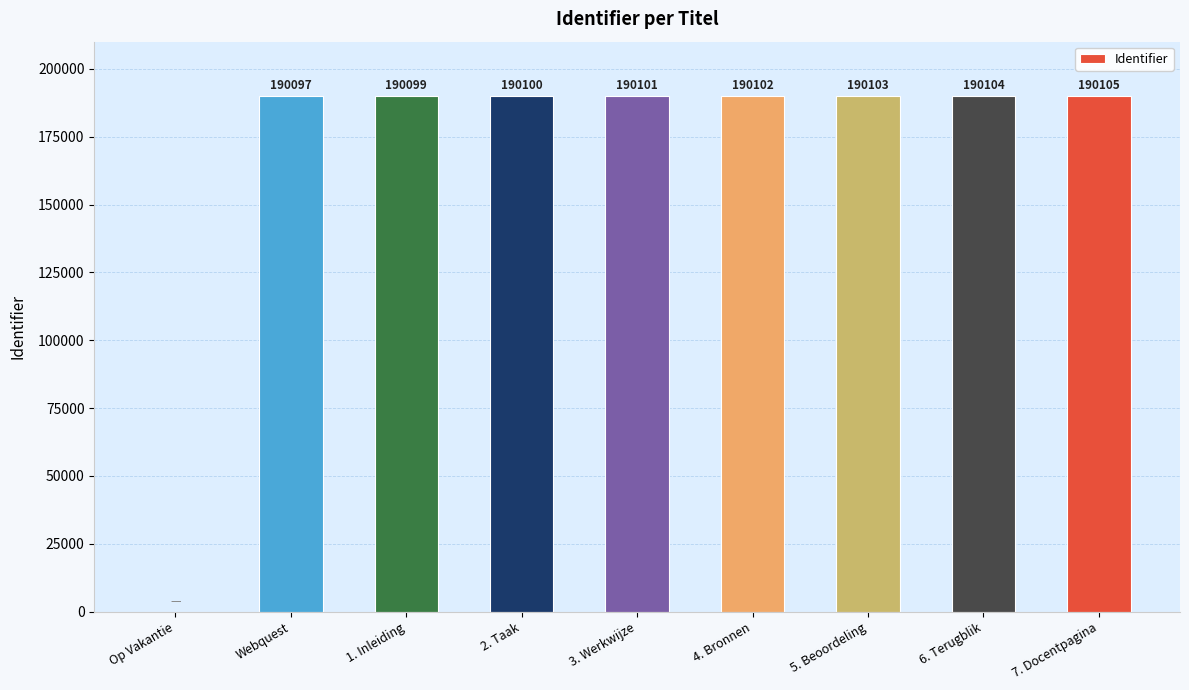

What is the sum of the values at 3. Werkwijze and 5. Beoordeling?

380204